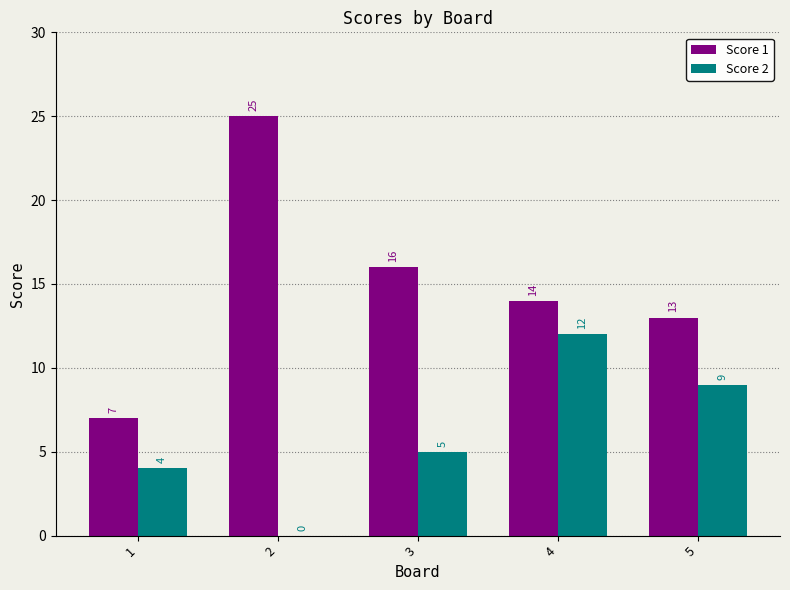

What are all the series names shown in the legend?

Score 1, Score 2